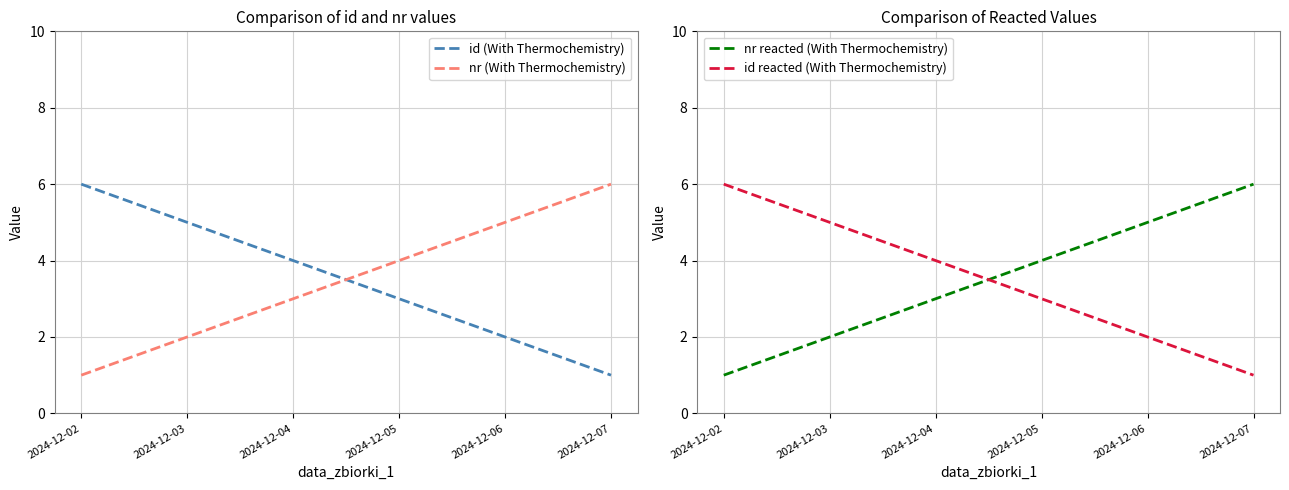

What are all the series names shown in the legend?

id (With Thermochemistry), nr (With Thermochemistry), nr reacted (With Thermochemistry), id reacted (With Thermochemistry)